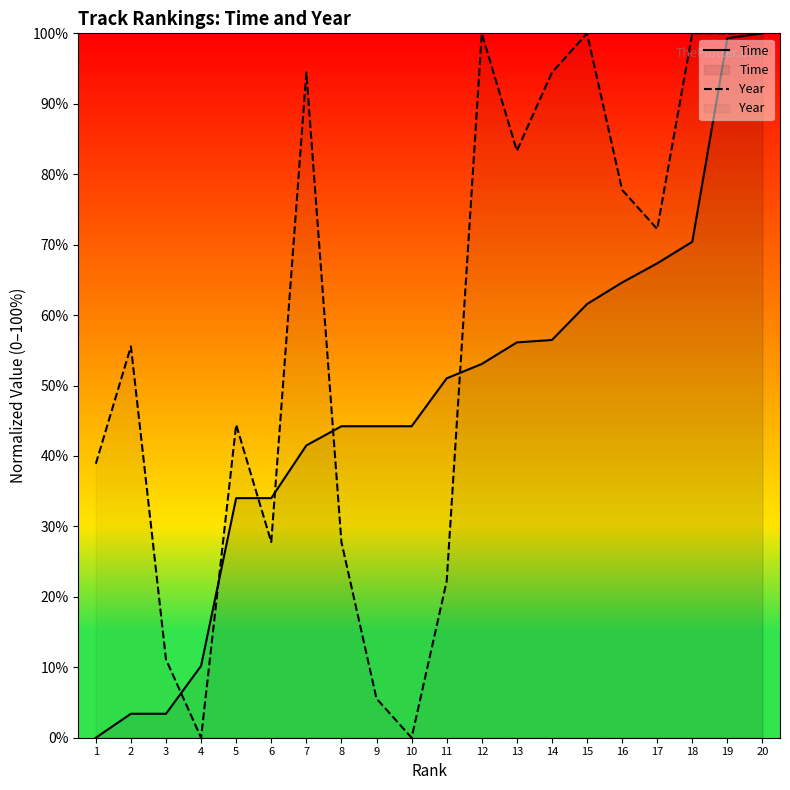

Between 13 and 15, which is larger?

15